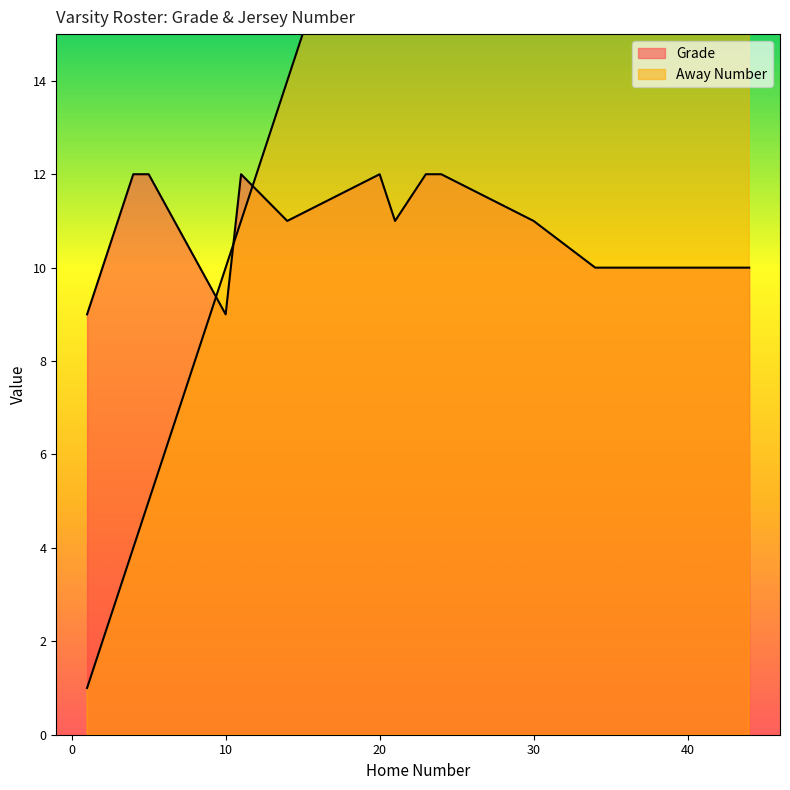

What are all the series names shown in the legend?

Grade, Away Number